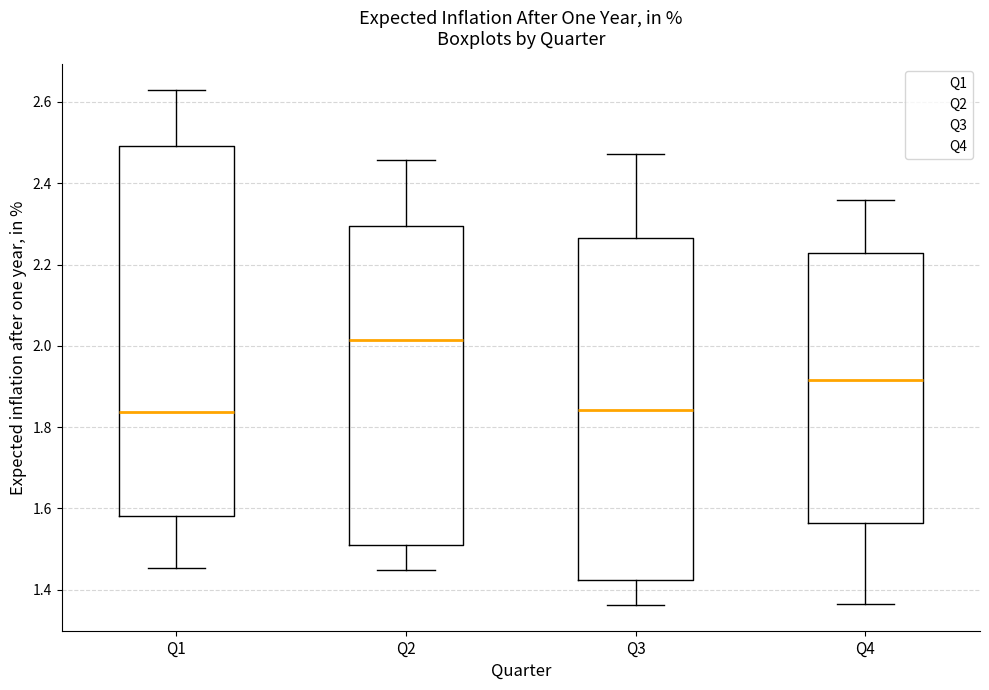

Which box's median line is the highest?

Q2